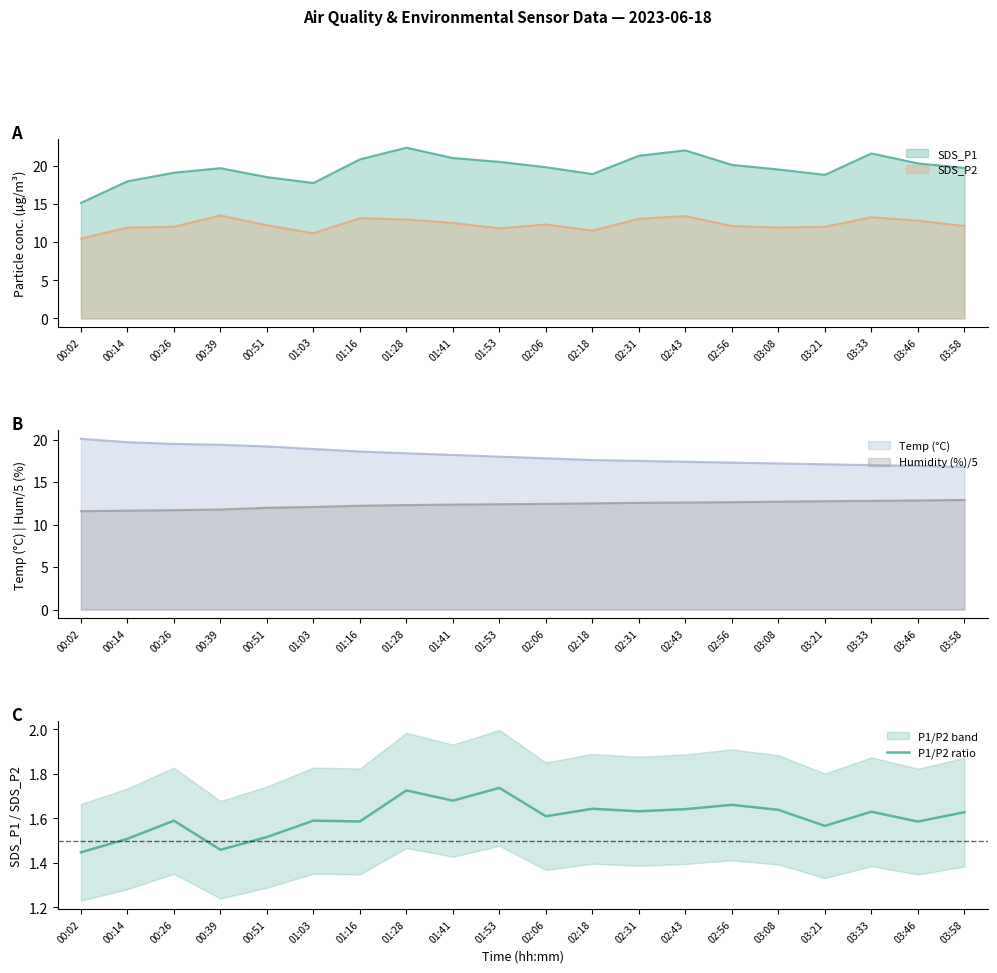

What is the difference between the maximum and minimum values?

0.3